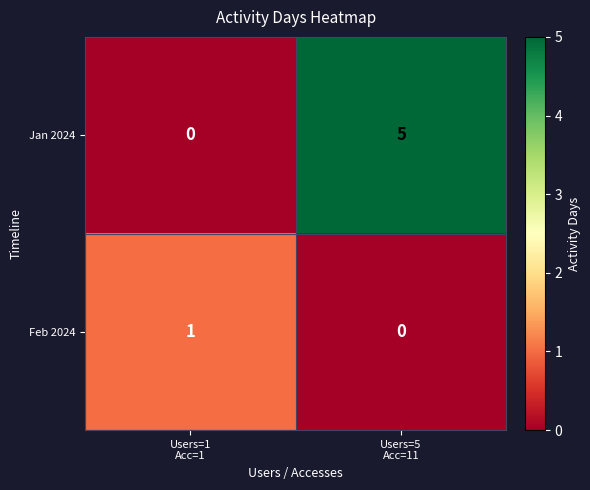

What is the total value across all series at Users=1
Acc=1?

1